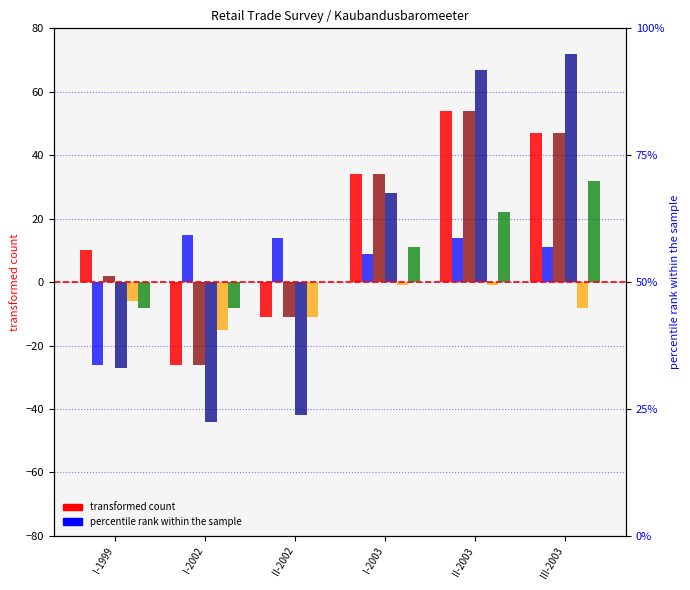

True or false: Sales over the past 3 months has a value of -11 at II-2002.

True